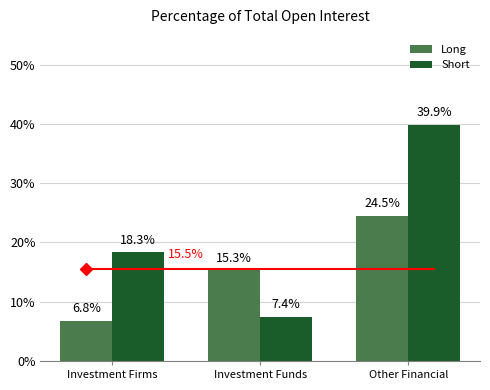

What are all the series names shown in the legend?

Long, Short